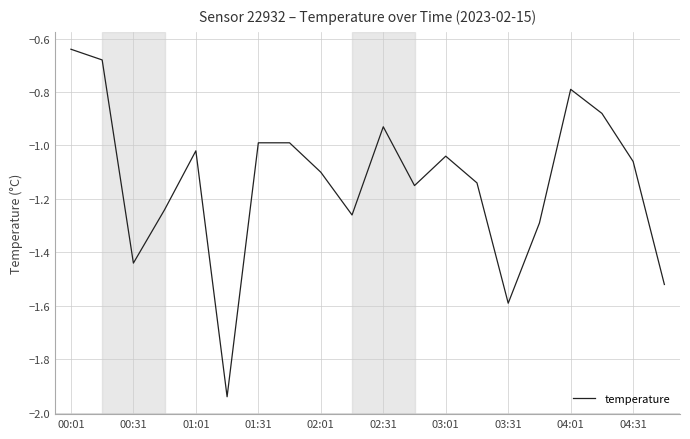

What is the difference between the maximum and minimum values?

1.3